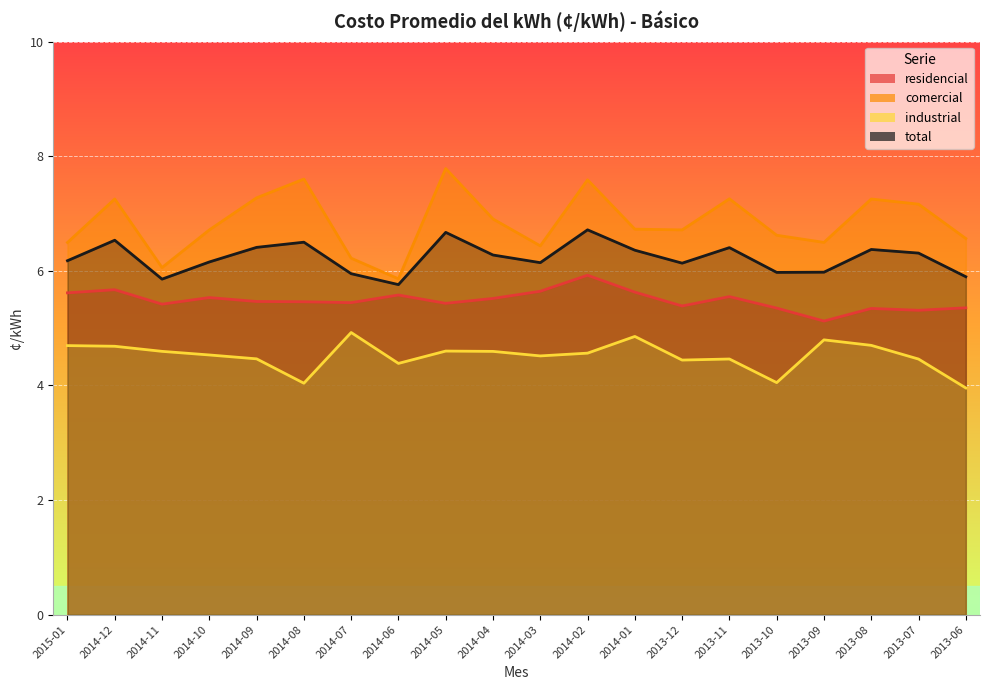

What is the lowest value of the comercial series?

5.9